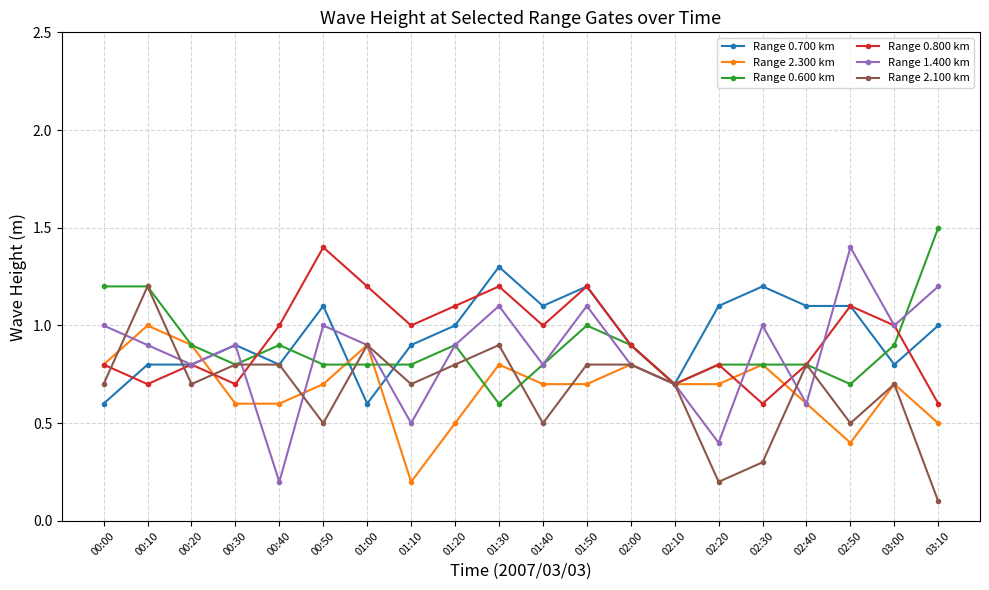

Where is the first local maximum for Range 1.400 km?

00:30